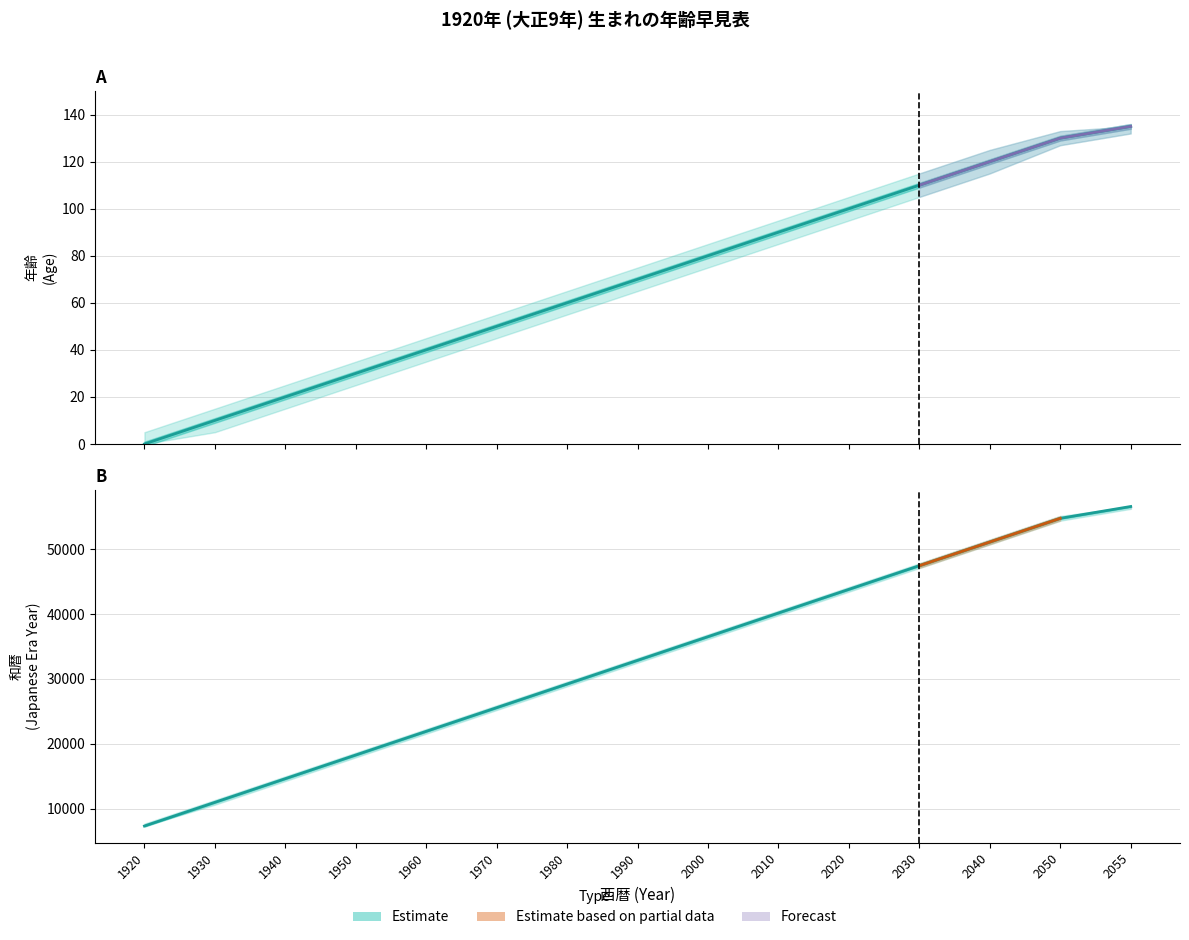

List the labels in order of 年齢 value, smallest first.

1920, 1930, 1940, 1950, 1960, 1970, 1980, 1990, 2000, 2010, 2020, 2030, 2040, 2050, 2055